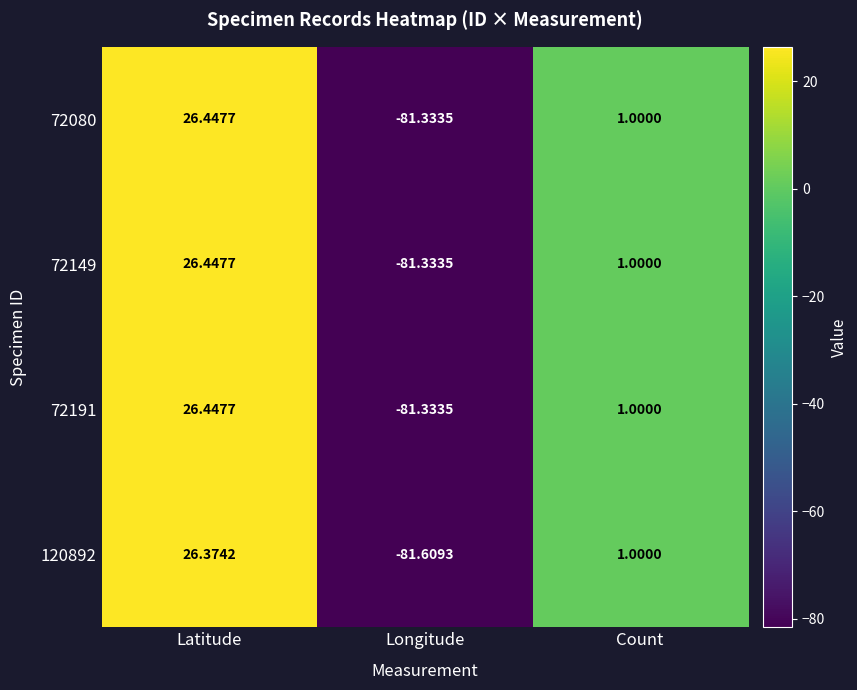

At which label is 72149 closest to -27?

Count